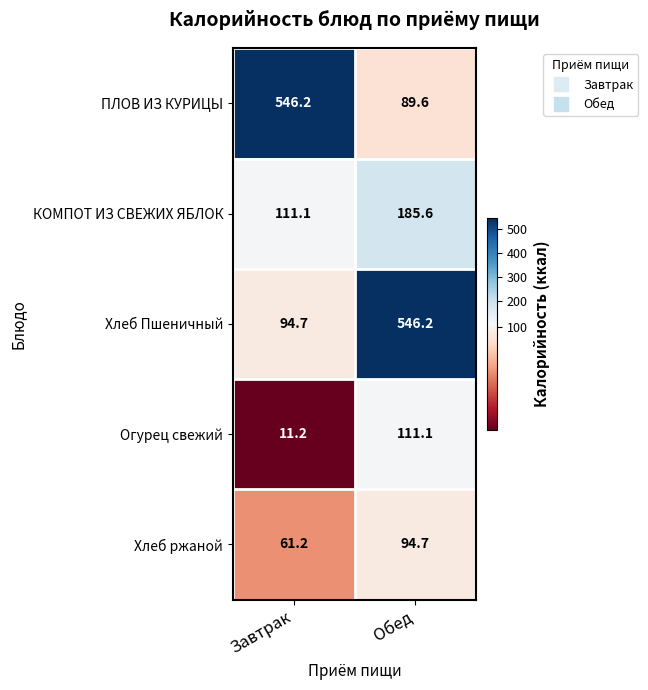

What is the difference between the Хлеб ржаной values at Завтрак and Обед?

33.5